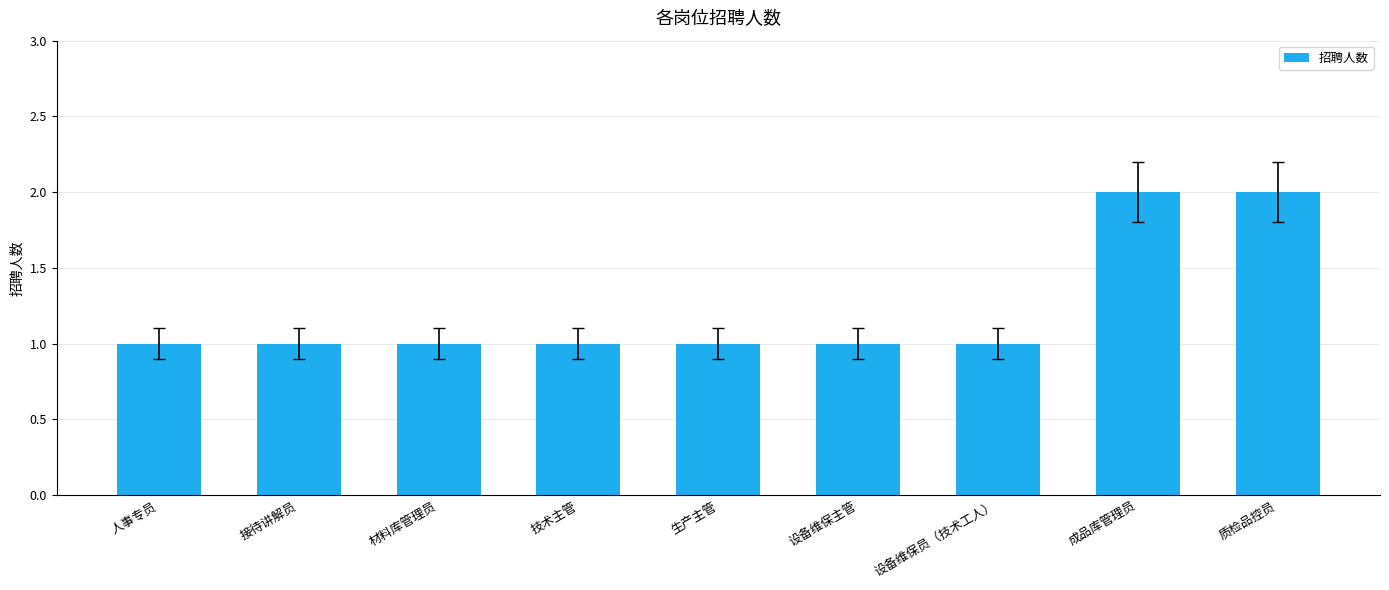

What is the label of the 8th bar from the left?

成品库管理员